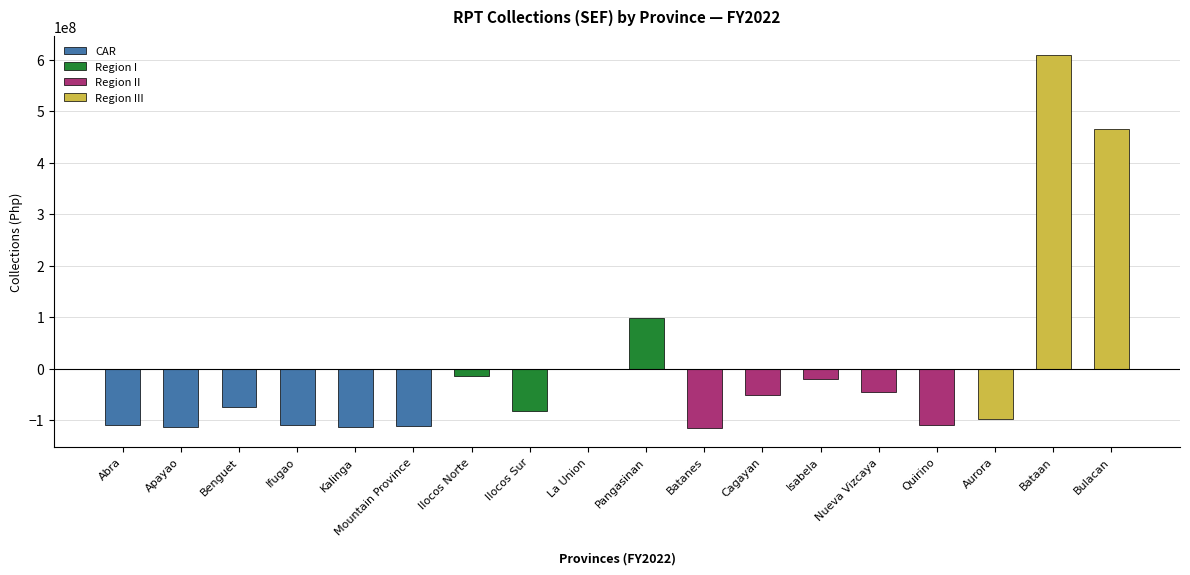

Which category has the highest value across all series?

Bataan